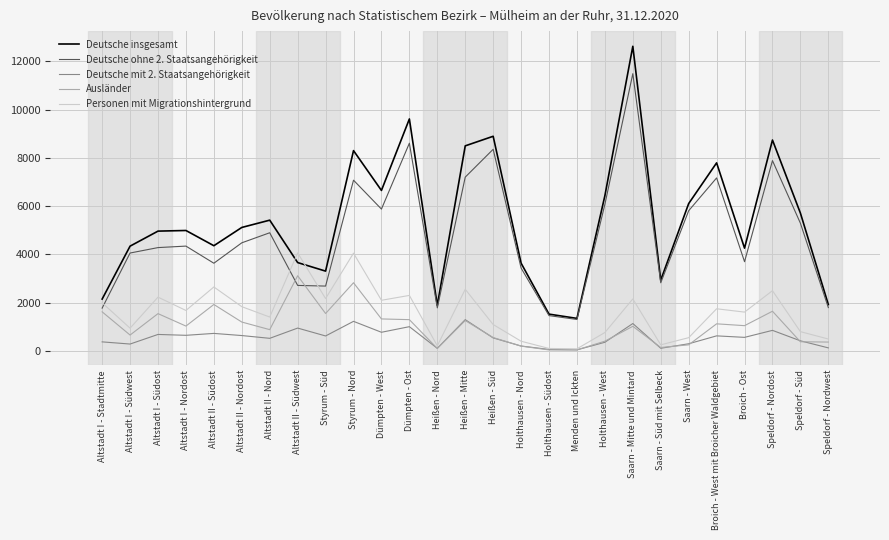

What position from the right is Styrum - Süd?

19